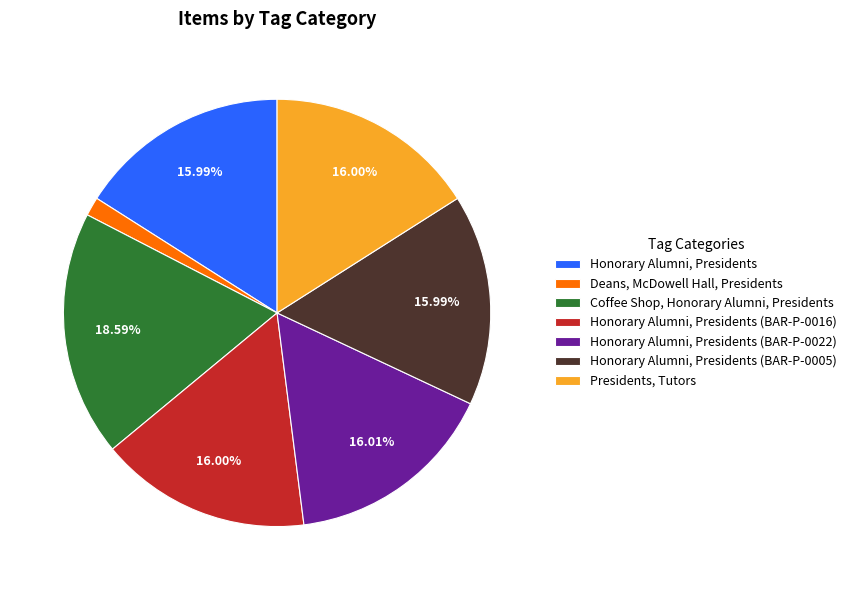

Which slice is the smallest?

Deans, McDowell Hall, Presidents